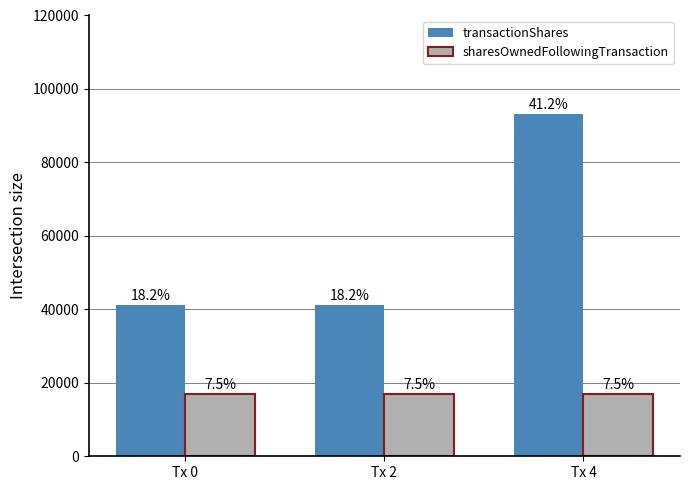

At how many categories does at least one series exceed 31273?

3